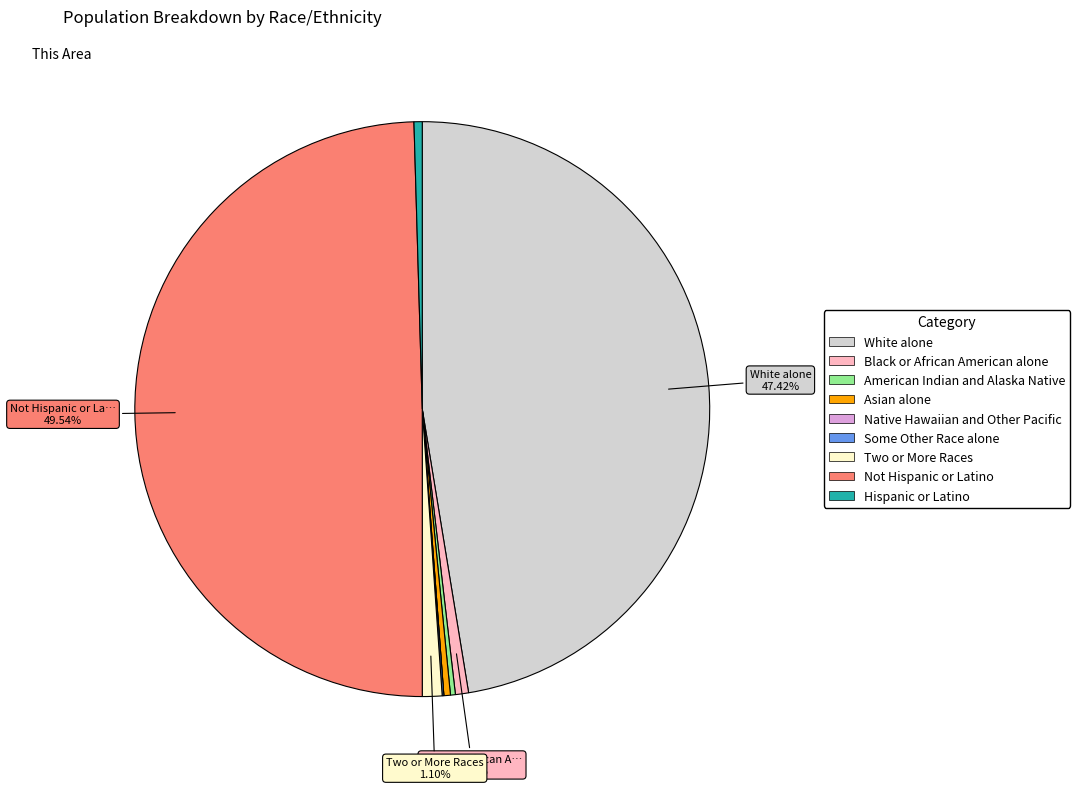

To the nearest percent, what is the average slice percentage?

11%